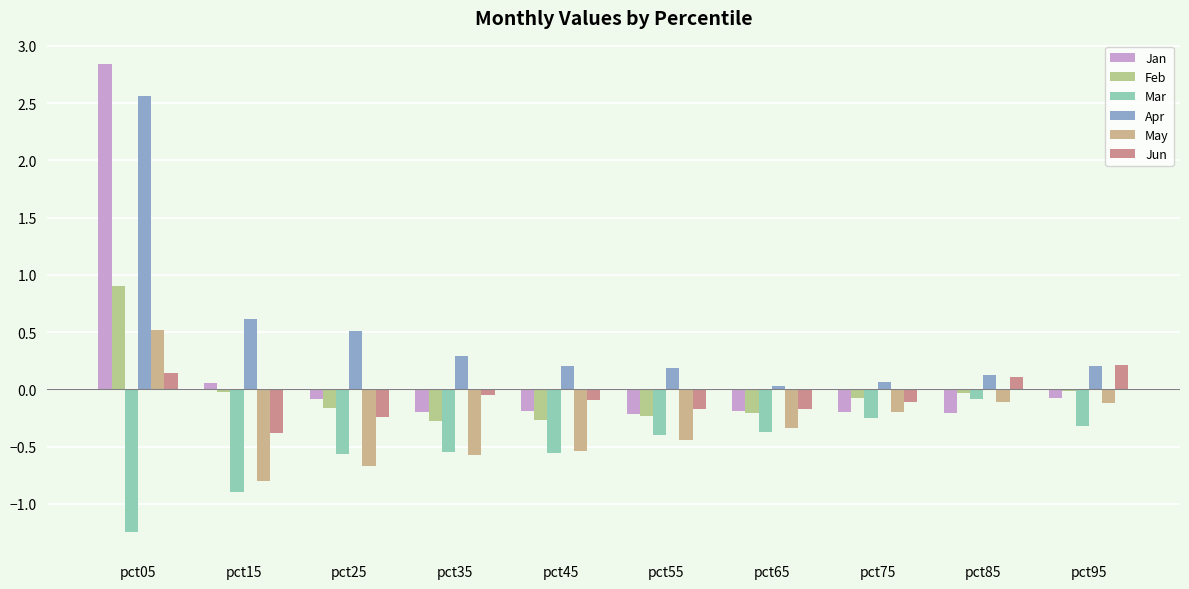

Count the number of categories in the chart.

10